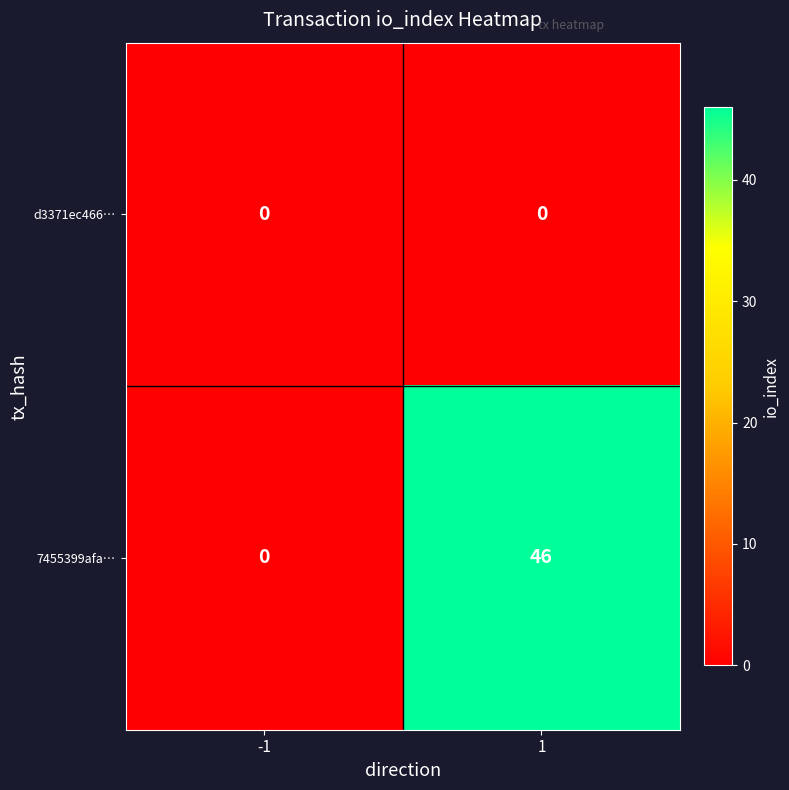

Reading left to right, list all the values displayed in this chart.

d3371ec466…: -1=0	1=0
7455399afa…: -1=0	1=46